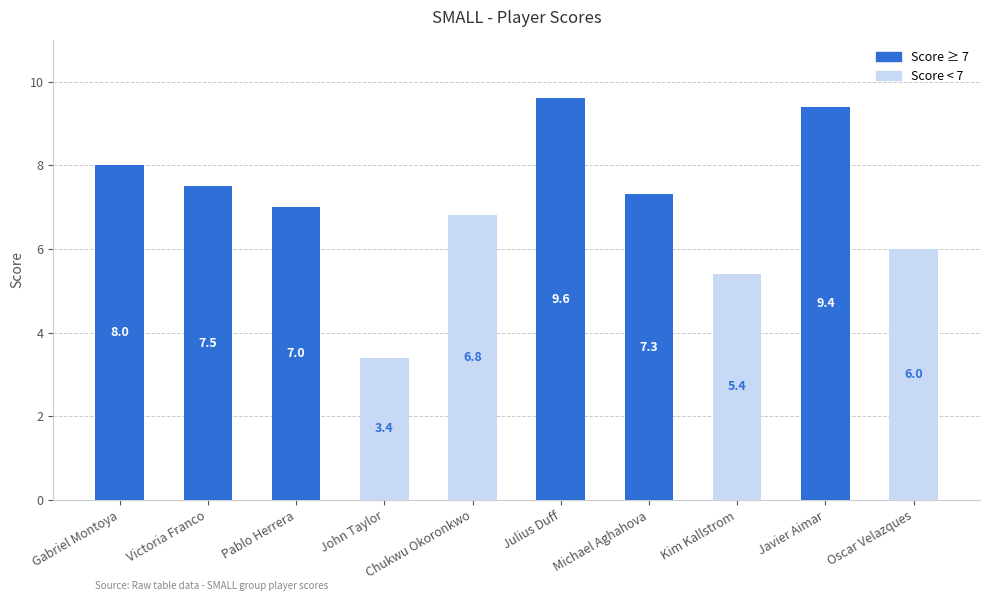

What is the sum of the values at Julius Duff and Michael Aghahova?

16.9